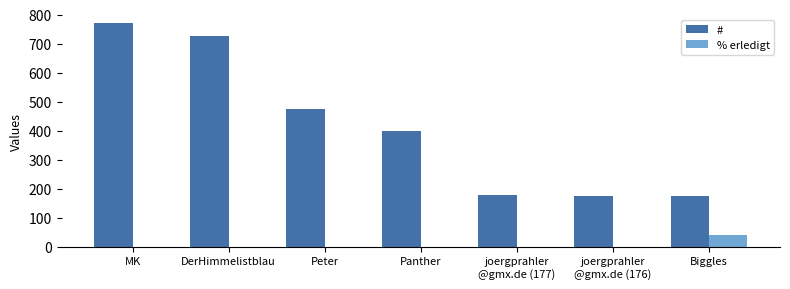

Are the bars horizontal?

No